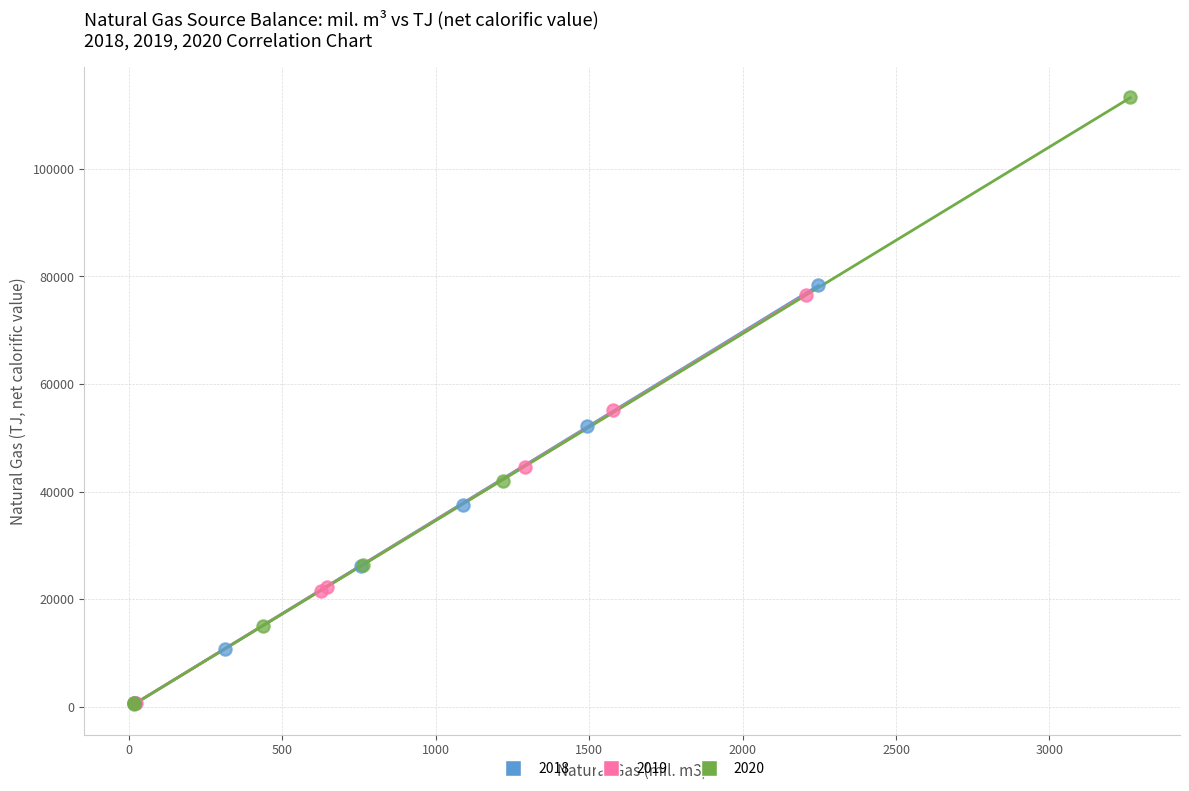

Which series has the largest Y range (max minus min)?

2020